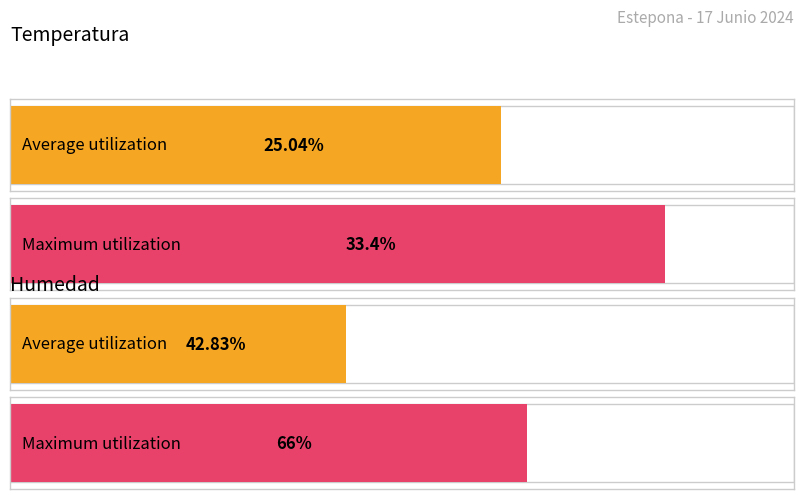

Is it true that Humedad (%) equals 36.3 at 15:00?

False